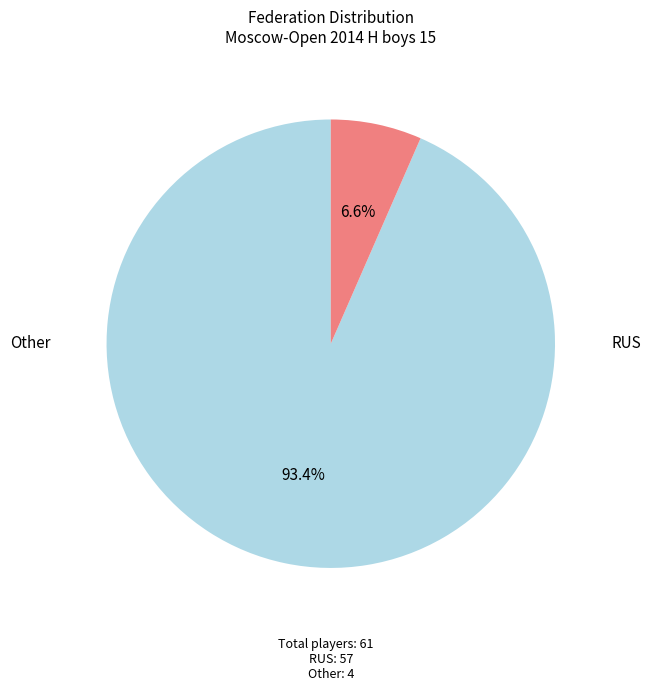

Is there a majority slice in this chart?

Yes